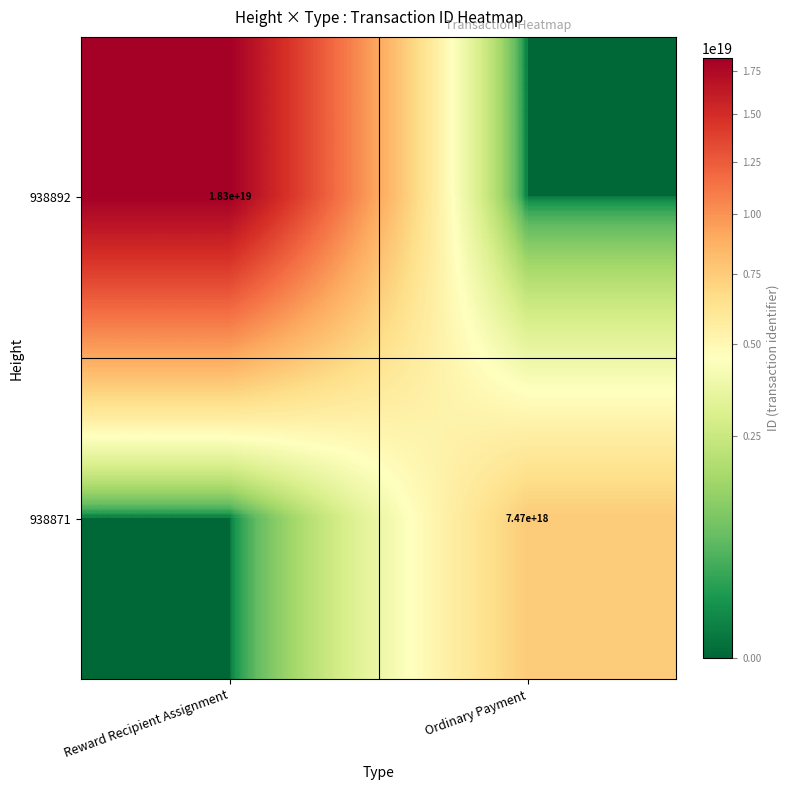

Is the value of 938871 at Ordinary Payment greater than the value of 938892 at Reward Recipient Assignment?

No